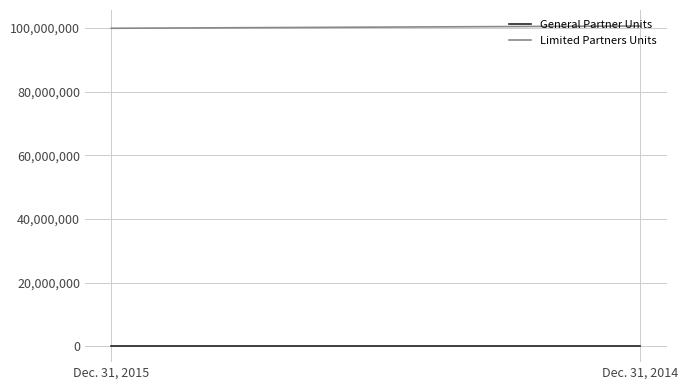

Reading right to left, extract all data points from this chart.

General Partner Units: Dec. 31, 2014=100000	Dec. 31, 2015=100000
Limited Partners Units: Dec. 31, 2014=100656999	Dec. 31, 2015=99944485